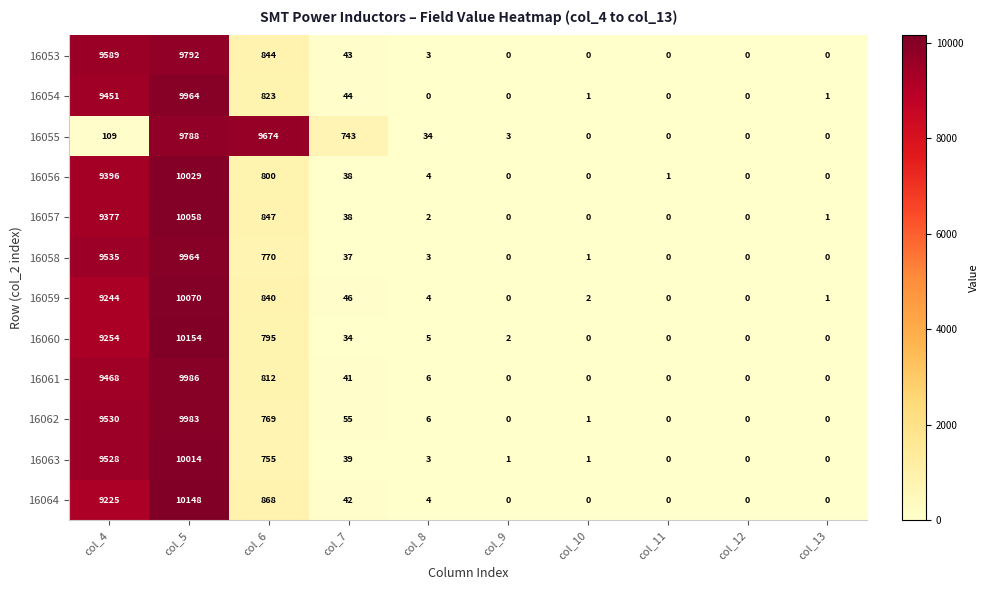

Which series has the largest range (max minus min)?

16060